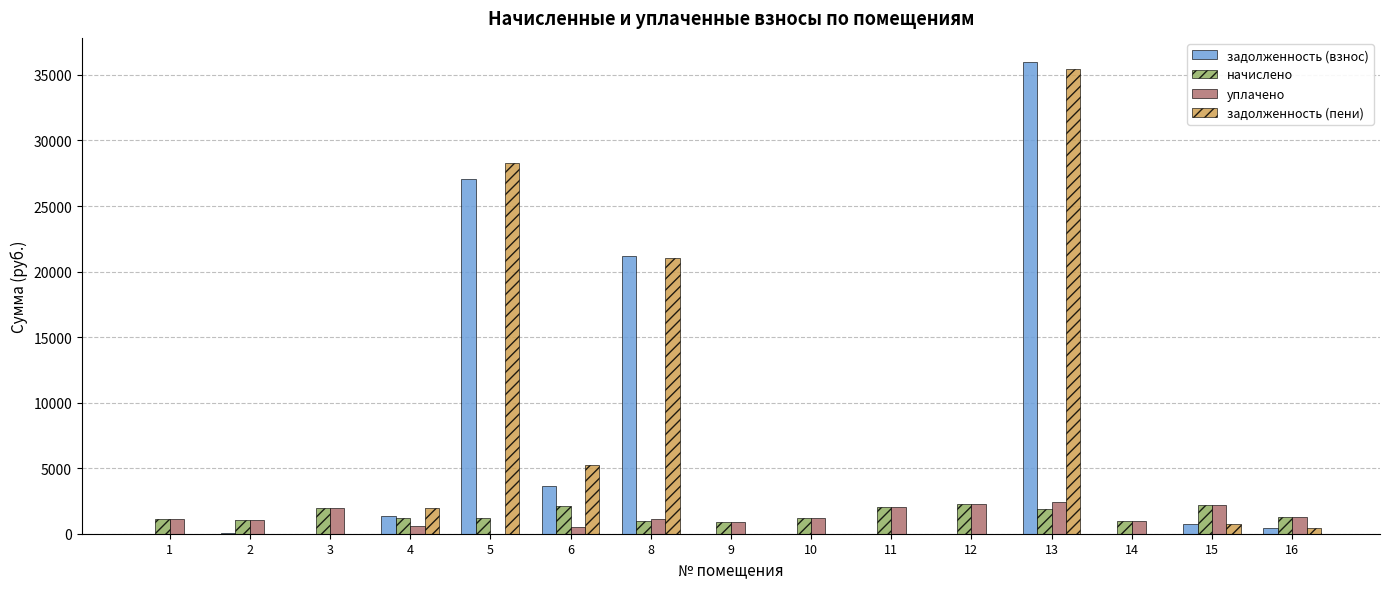

What is the average value of the начислено series?

1489.3